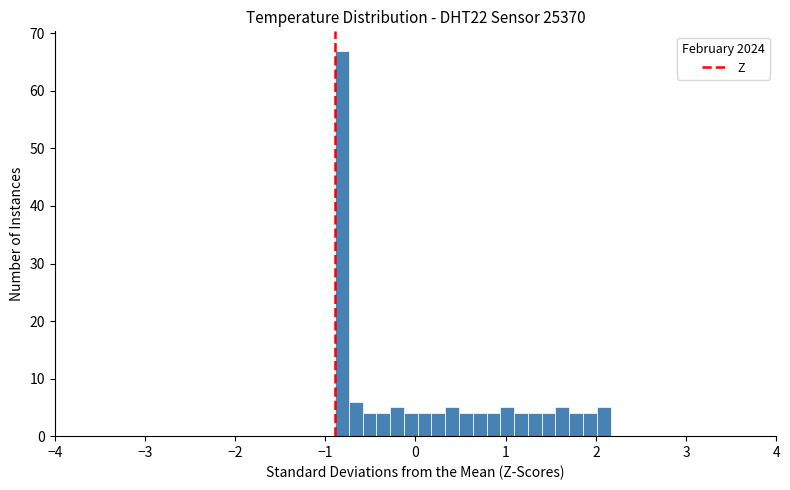

Around what value on the x-axis is the tallest bar? Give the approximate position of its centre, as read against the axis.

-0.8